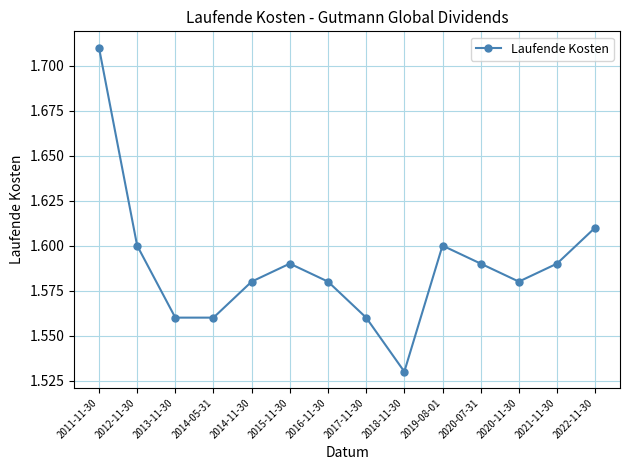

How many data points does each series have?

14